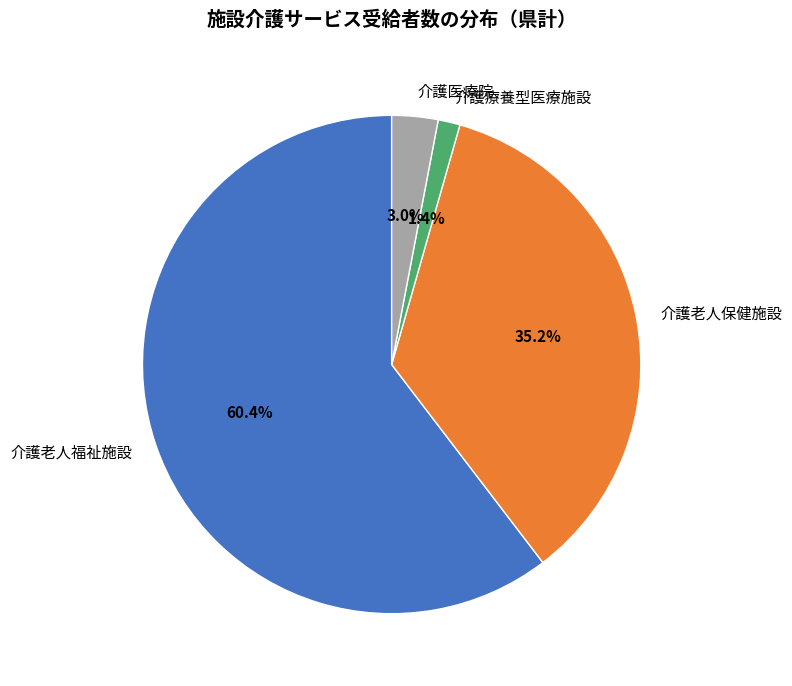

Is the sum of 介護老人福祉施設 and 介護老人保健施設 greater than half?

Yes